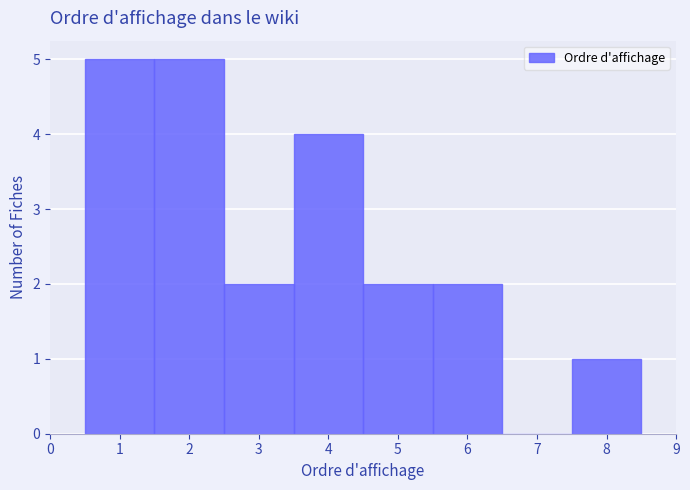

Reading left to right, transcribe this chart: for each bar, give the range it covers on the x-axis and its height. The values are not printed on the chart, so give them approximately, as read against the axis.

0.5 to 1.5: 5
1.5 to 2.5: 5
2.5 to 3.5: 2
3.5 to 4.5: 4
4.5 to 5.5: 2
5.5 to 6.5: 2
6.5 to 7.5: 0
7.5 to 8.5: 1